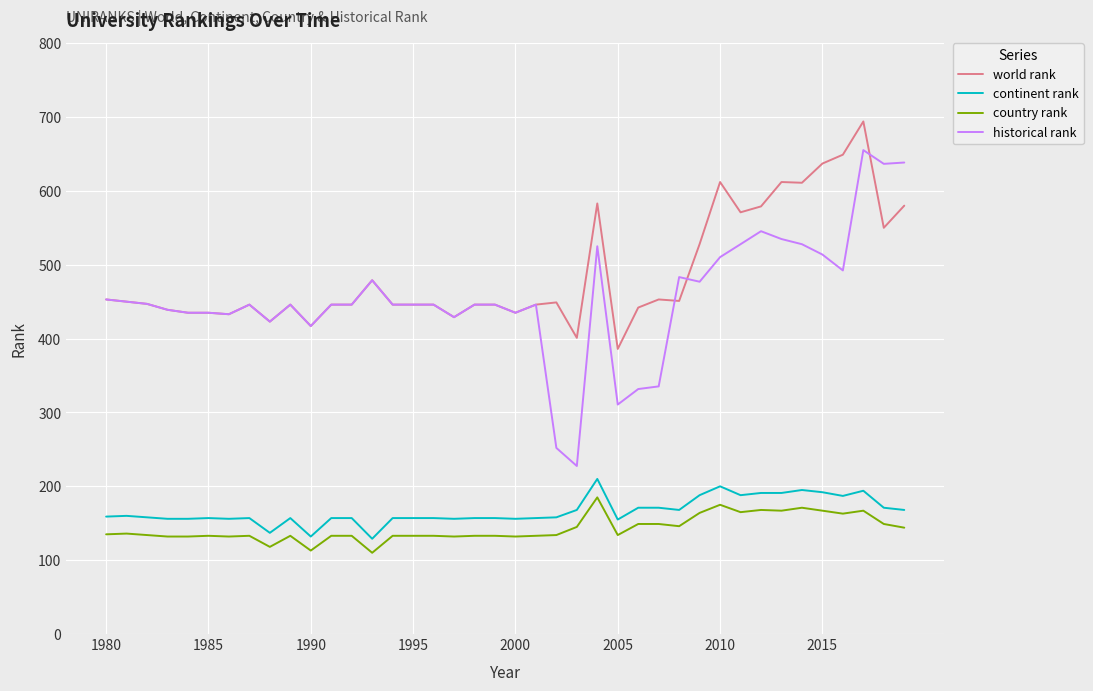

What is the minimum value shown in the chart?

110.0